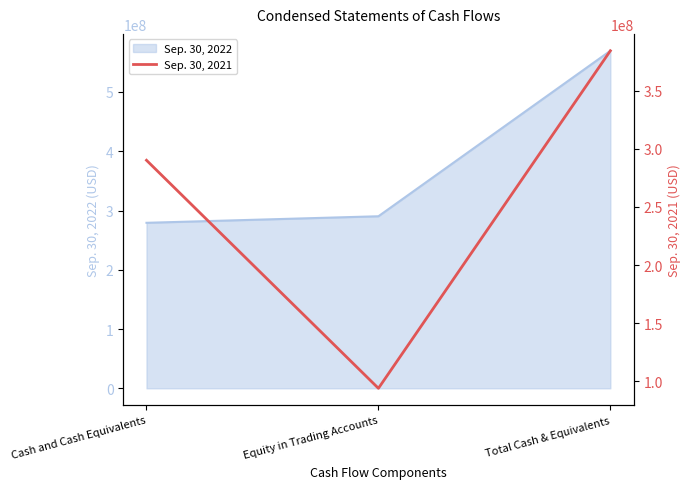

Where does the data first go above 290109363?

Total Cash & Equivalents